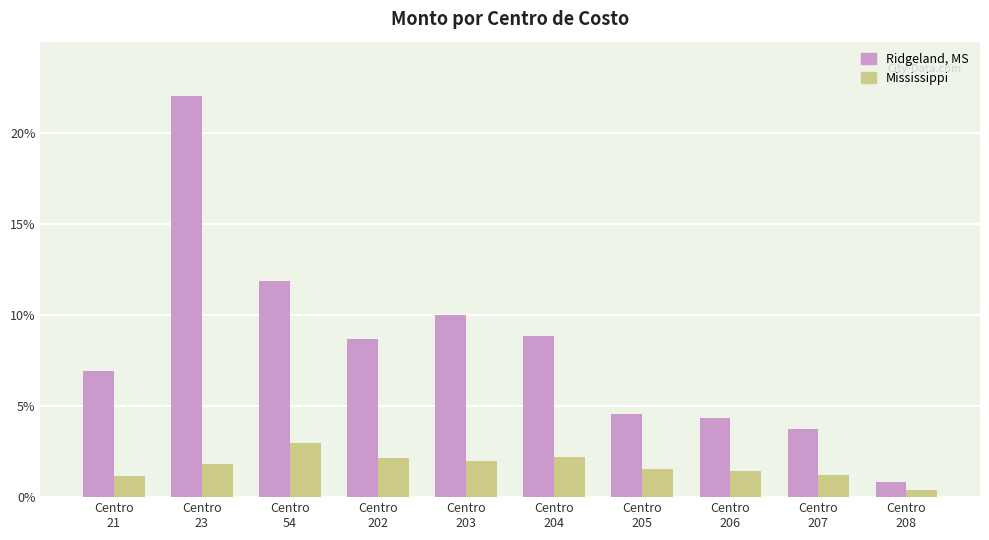

What is the difference between the maximum and second lowest values in the Mississippi series?

1.8